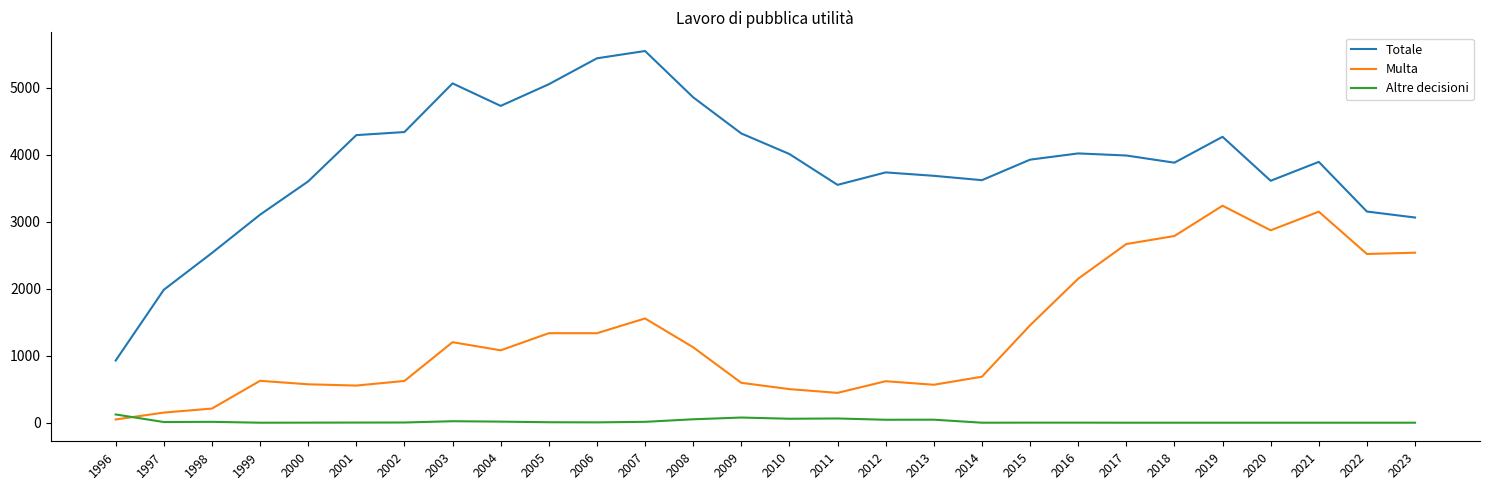

What is the maximum value for Multa?

3237